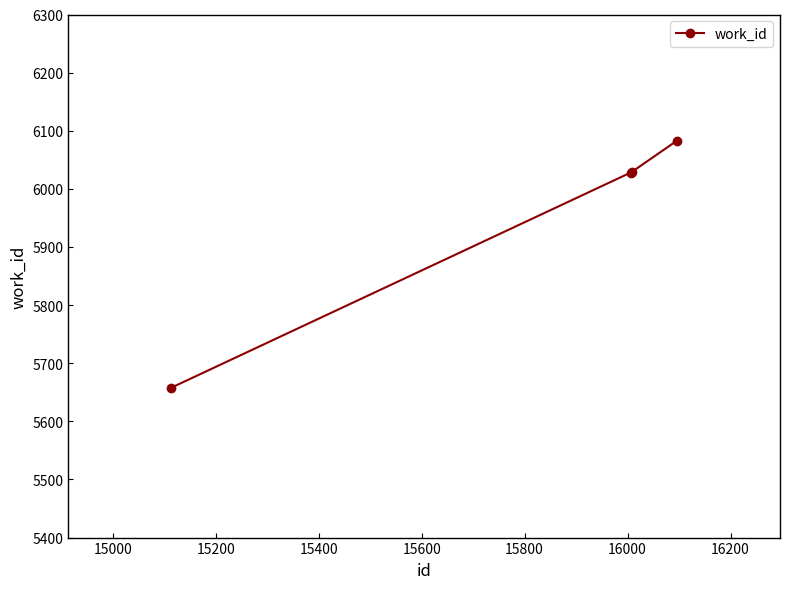

Does the chart have visible grid lines?

No